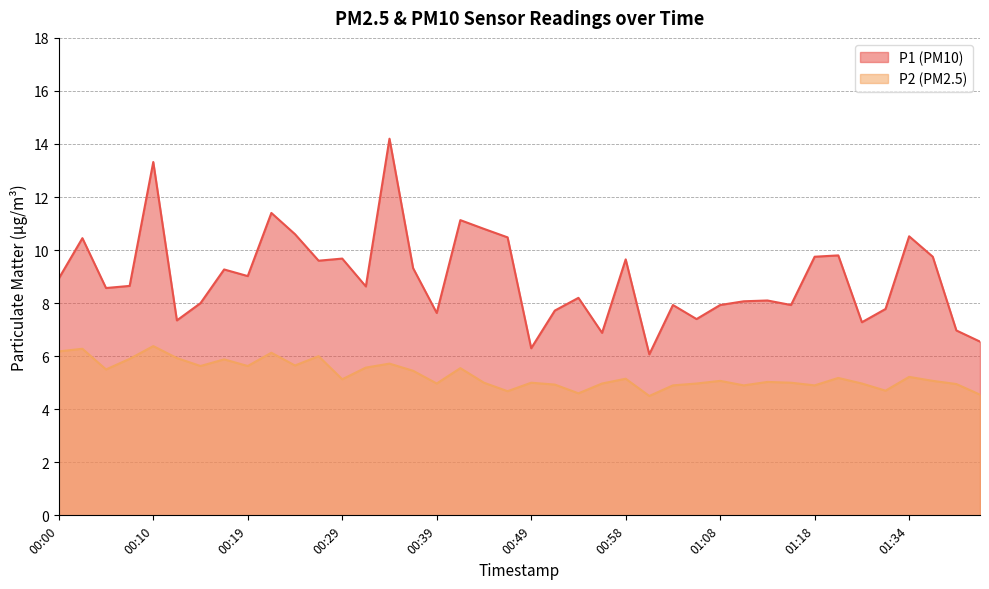

What is the average value of the P1 series?

8.9